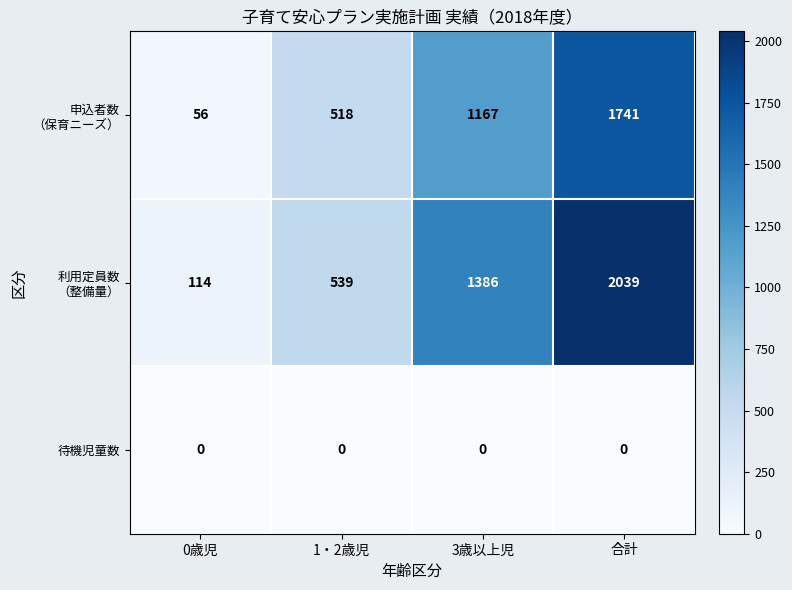

What is the spread (max minus min) of values at 合計?

2039